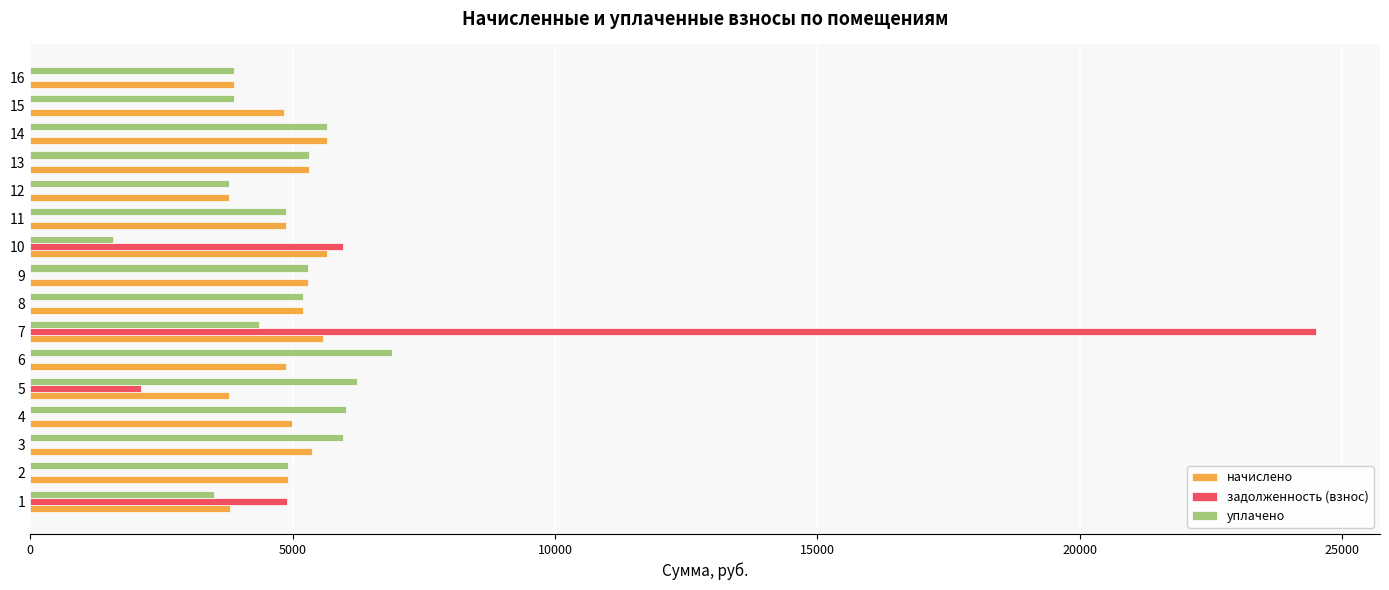

What is the sum of the уплачено values at 14 and 9?

10954.4